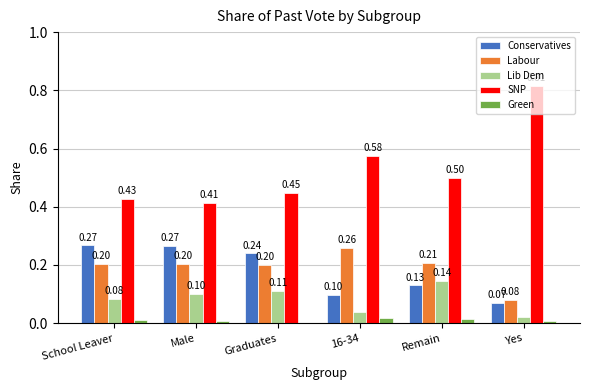

Which category has the highest value in the Lib Dem series?

Remain